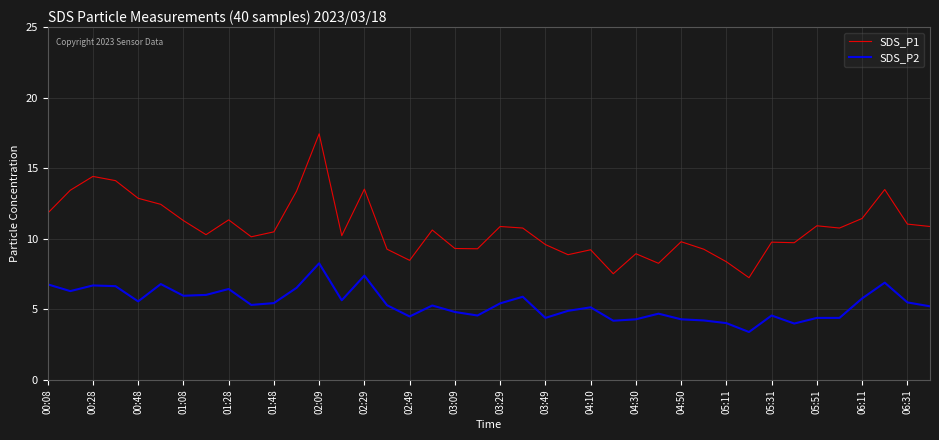

What is the sum of all SDS_P1 values?

431.2